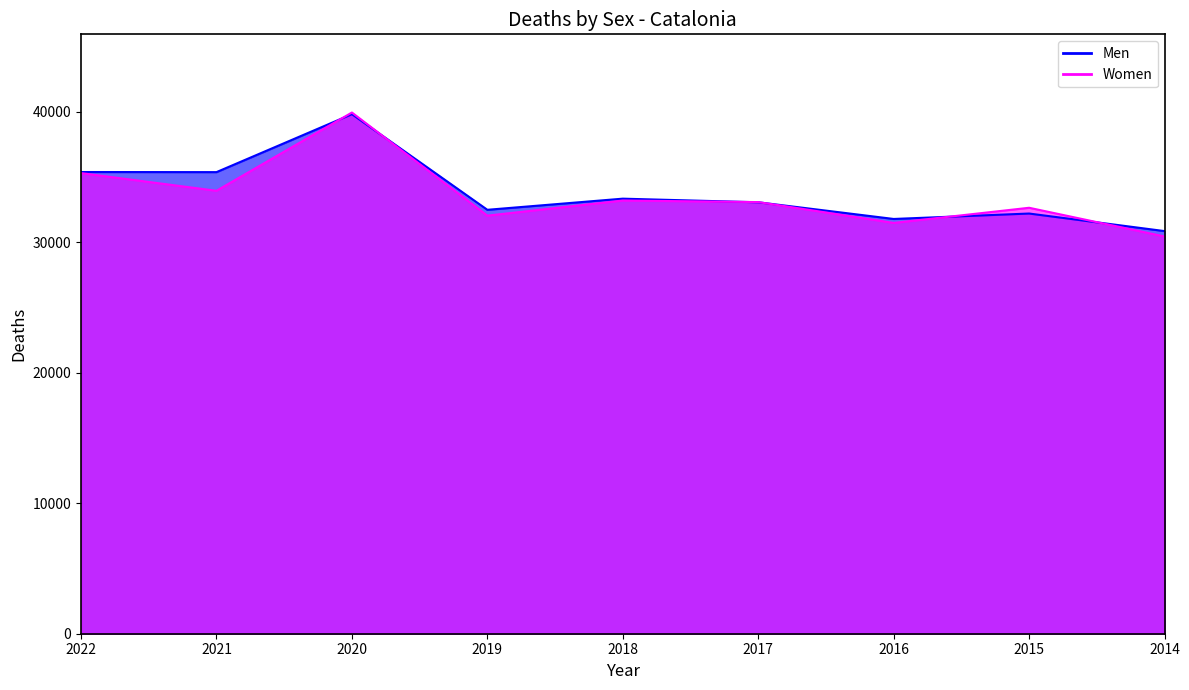

What is the total value across all series at 2018?

66562